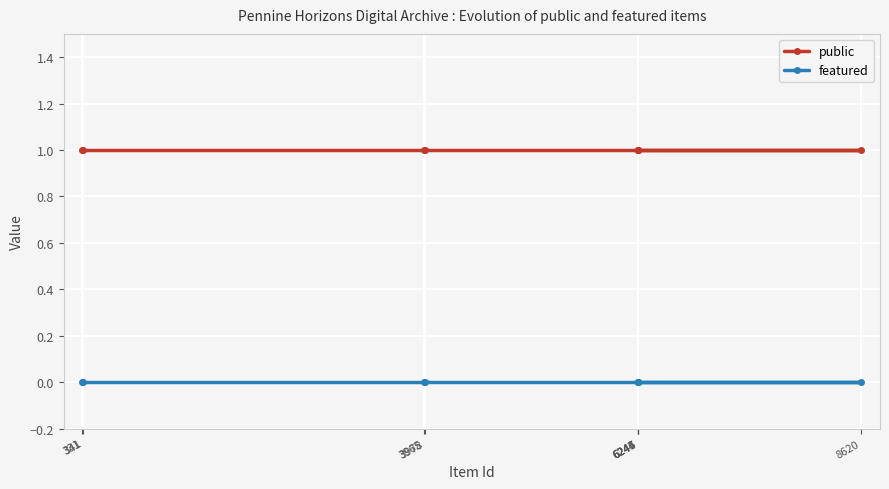

How many lines are shown in the chart?

2